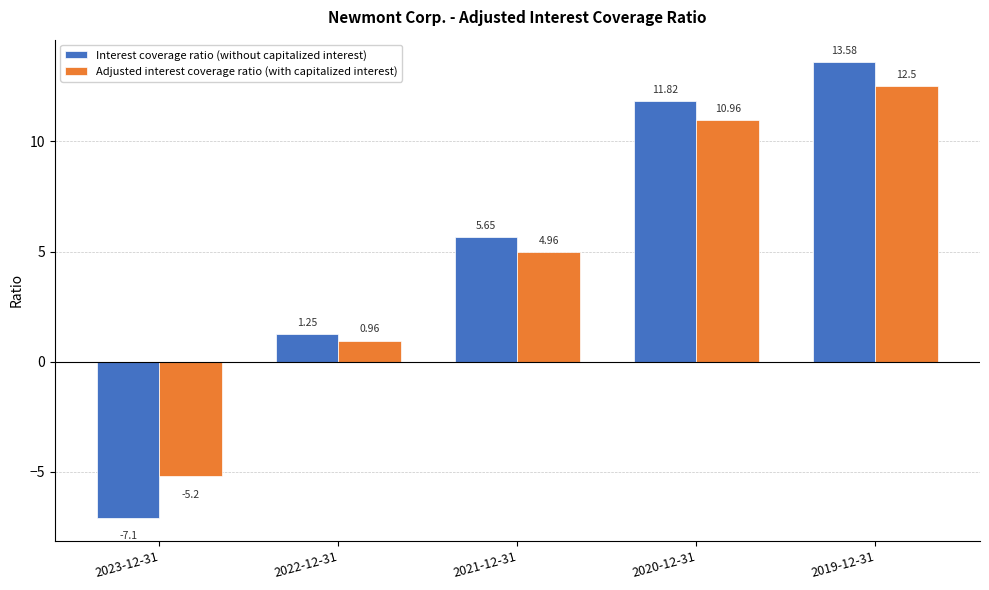

Where does the Adjusted interest coverage ratio (with capitalized interest) series first go above 4?

2021-12-31